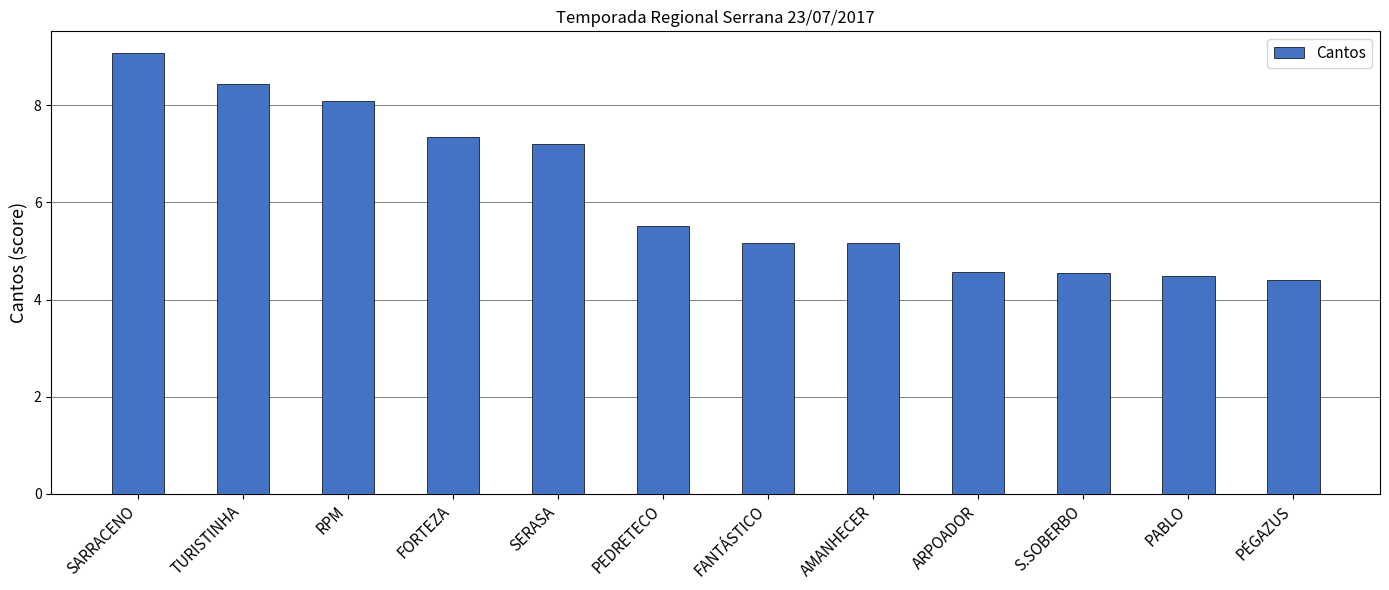

What is the difference between the values at FORTEZA and SARRACENO?

1.7